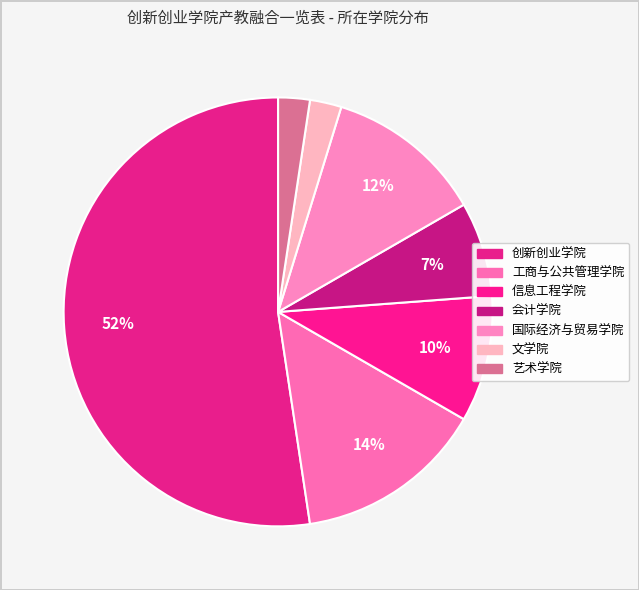

Does 创新创业学院 account for over 50% of the chart?

Yes